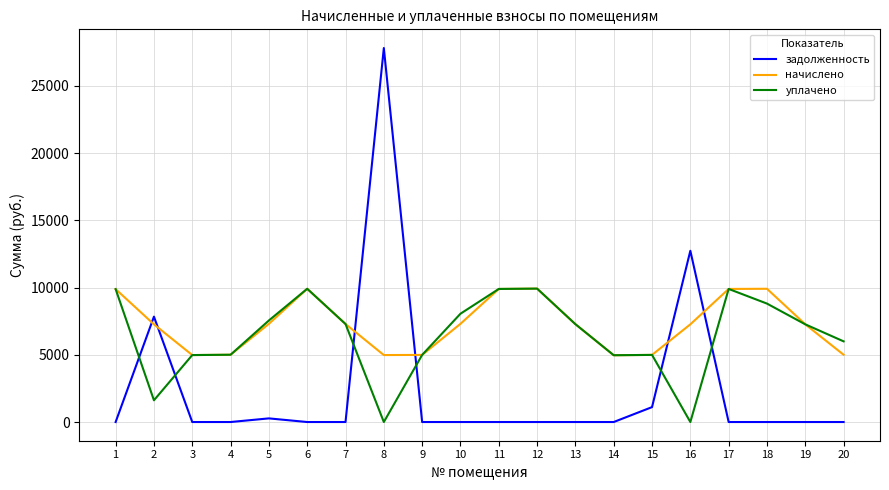

What is the spread (max minus min) of values at 4?

5005.3